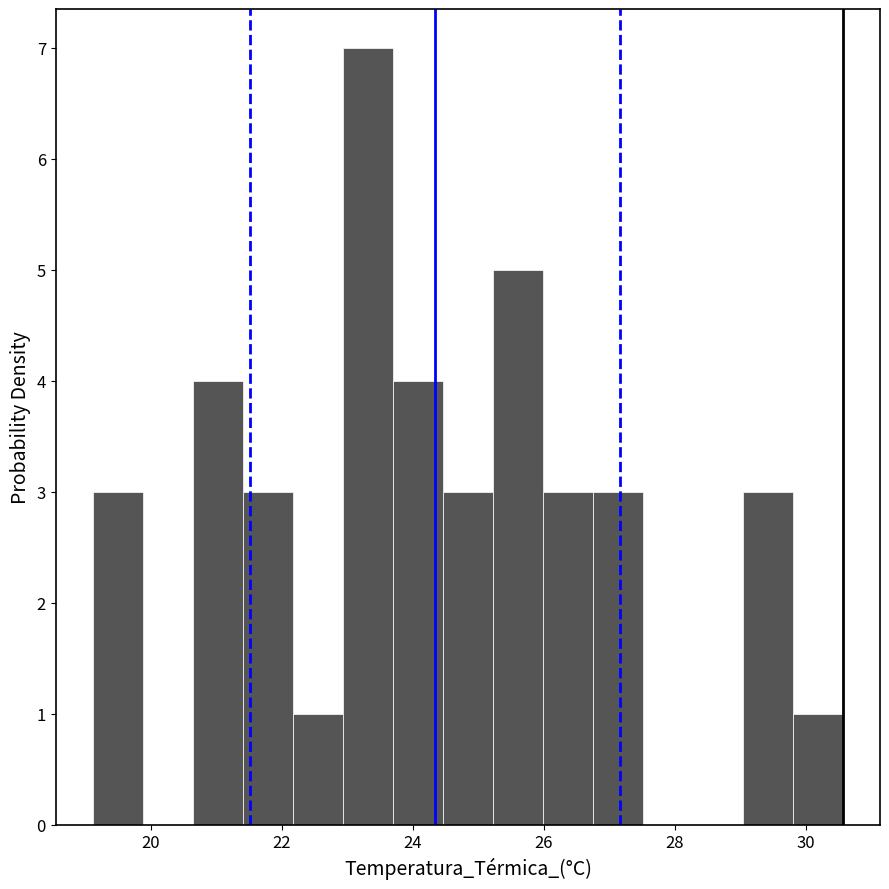

Read against the x-axis, roughly where is the centre of the tallest bar?

23.4